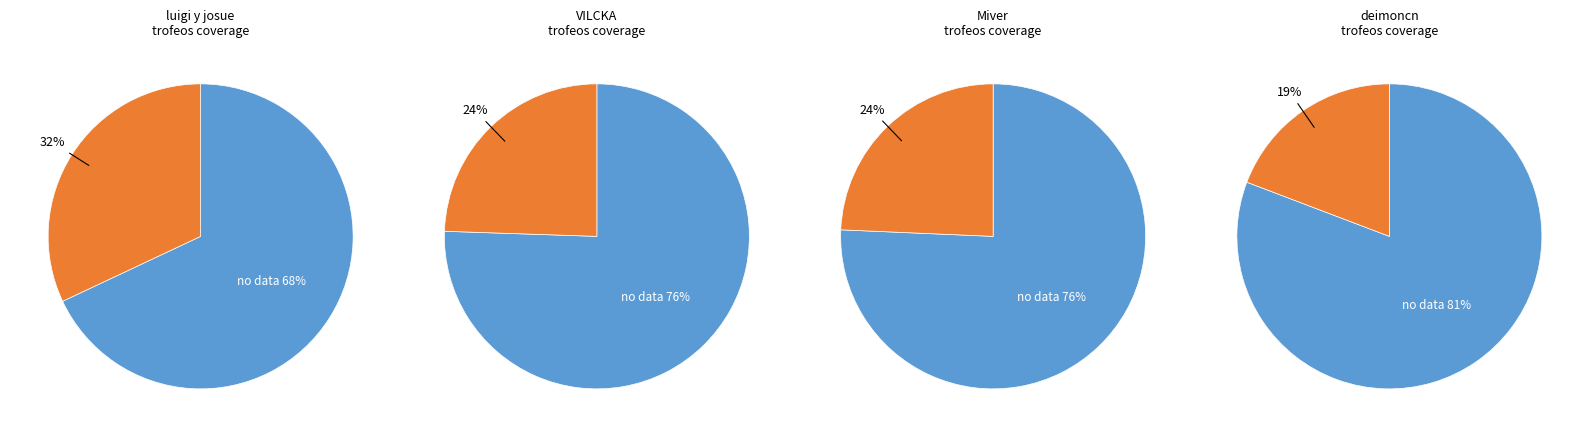

To the nearest percent, what is the average slice percentage?

25%